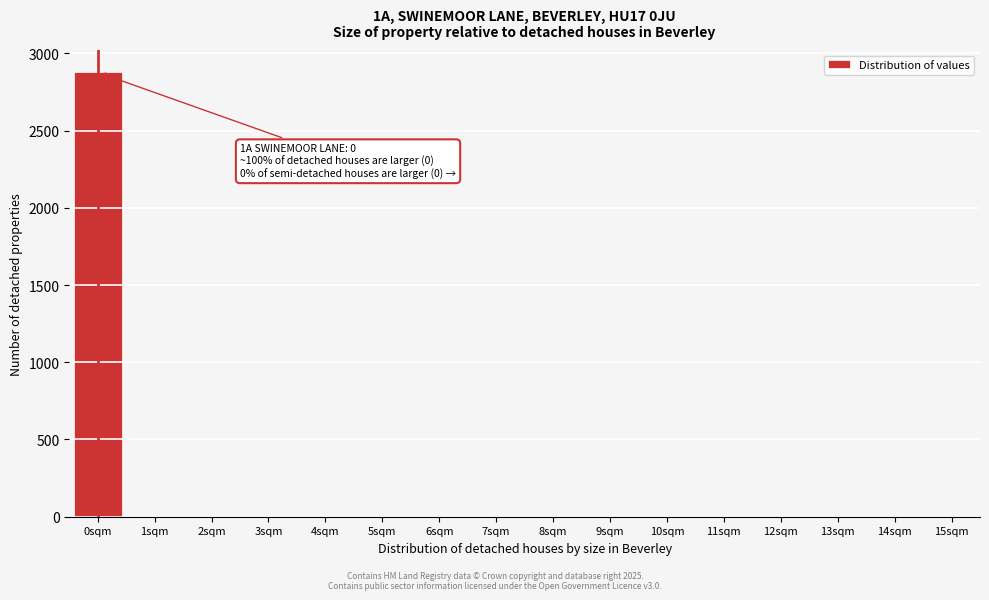

Reading left to right, list all the values displayed in this chart.

0sqm=2877	1sqm=0	2sqm=0	3sqm=0	4sqm=0	5sqm=0	6sqm=0	7sqm=0	8sqm=0	9sqm=0	10sqm=0	11sqm=0	12sqm=0	13sqm=0	14sqm=0	15sqm=0